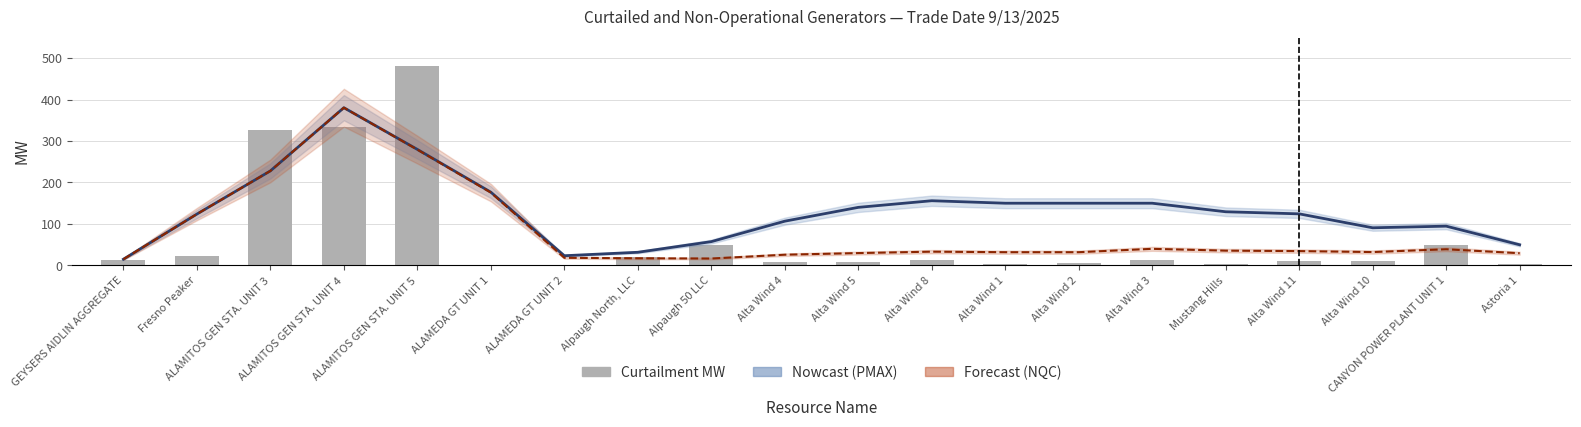

What is the approximate value of PMAX MW (Nowcast) at Alta Wind 4?

106.7